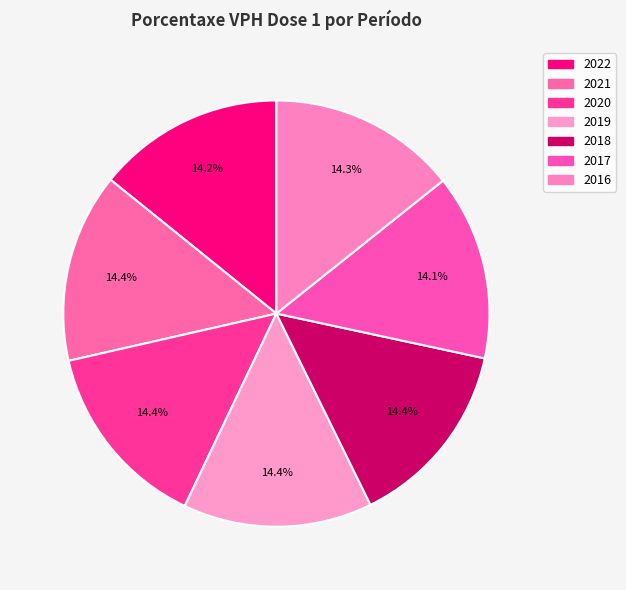

How many slices are in this pie chart?

7